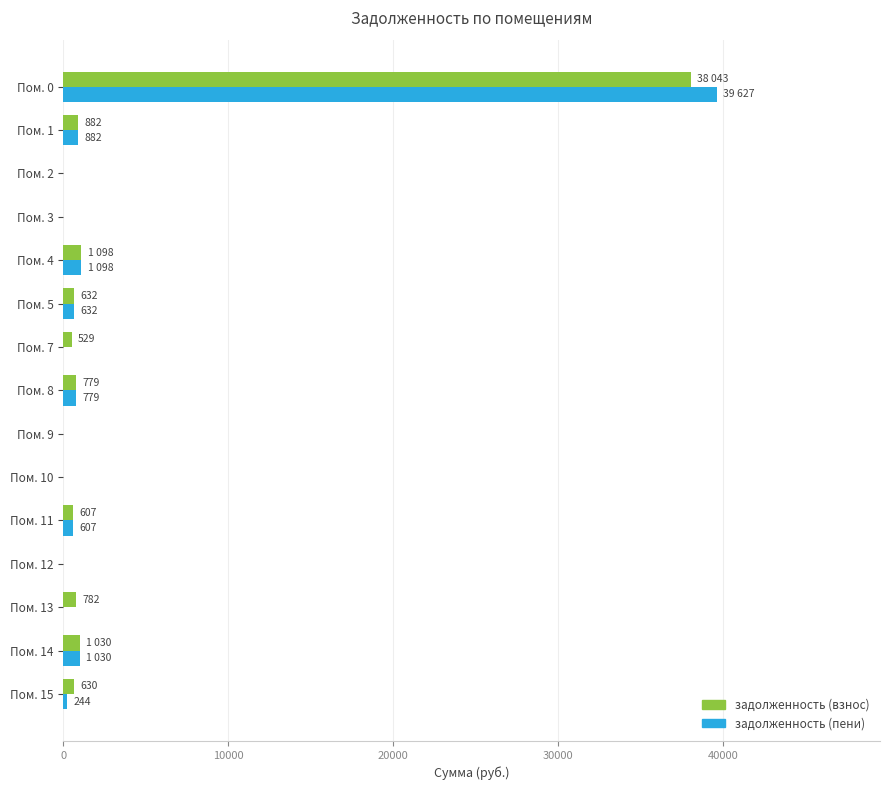

At which category is the sum across all series the highest?

Пом. 0